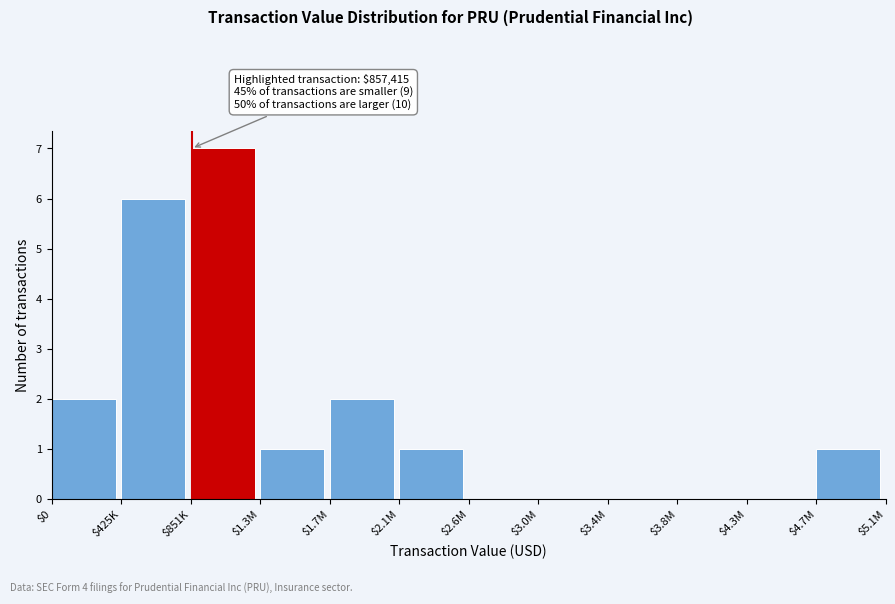

True or false: the data shows 4 at $2.6M.

False